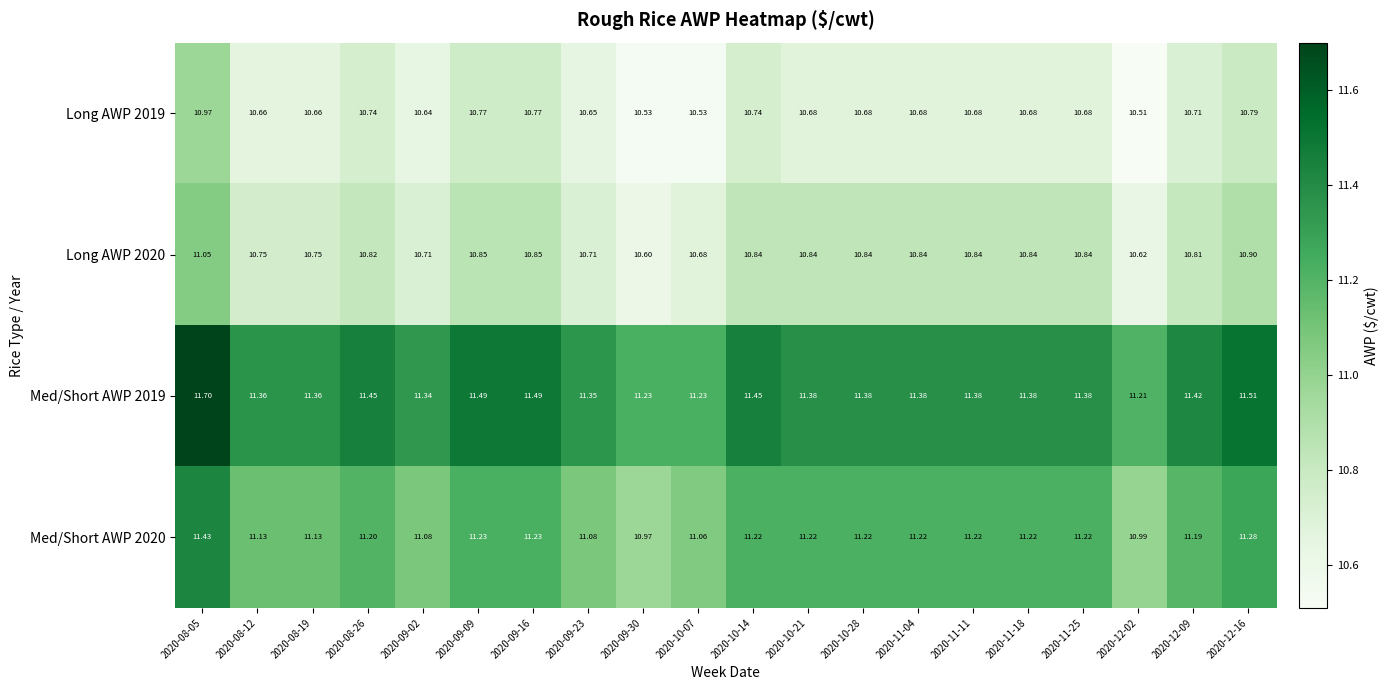

Is the value of Med/Short AWP 2019 at 2020-08-19 greater than the value of Long AWP 2020 at 2020-08-05?

Yes